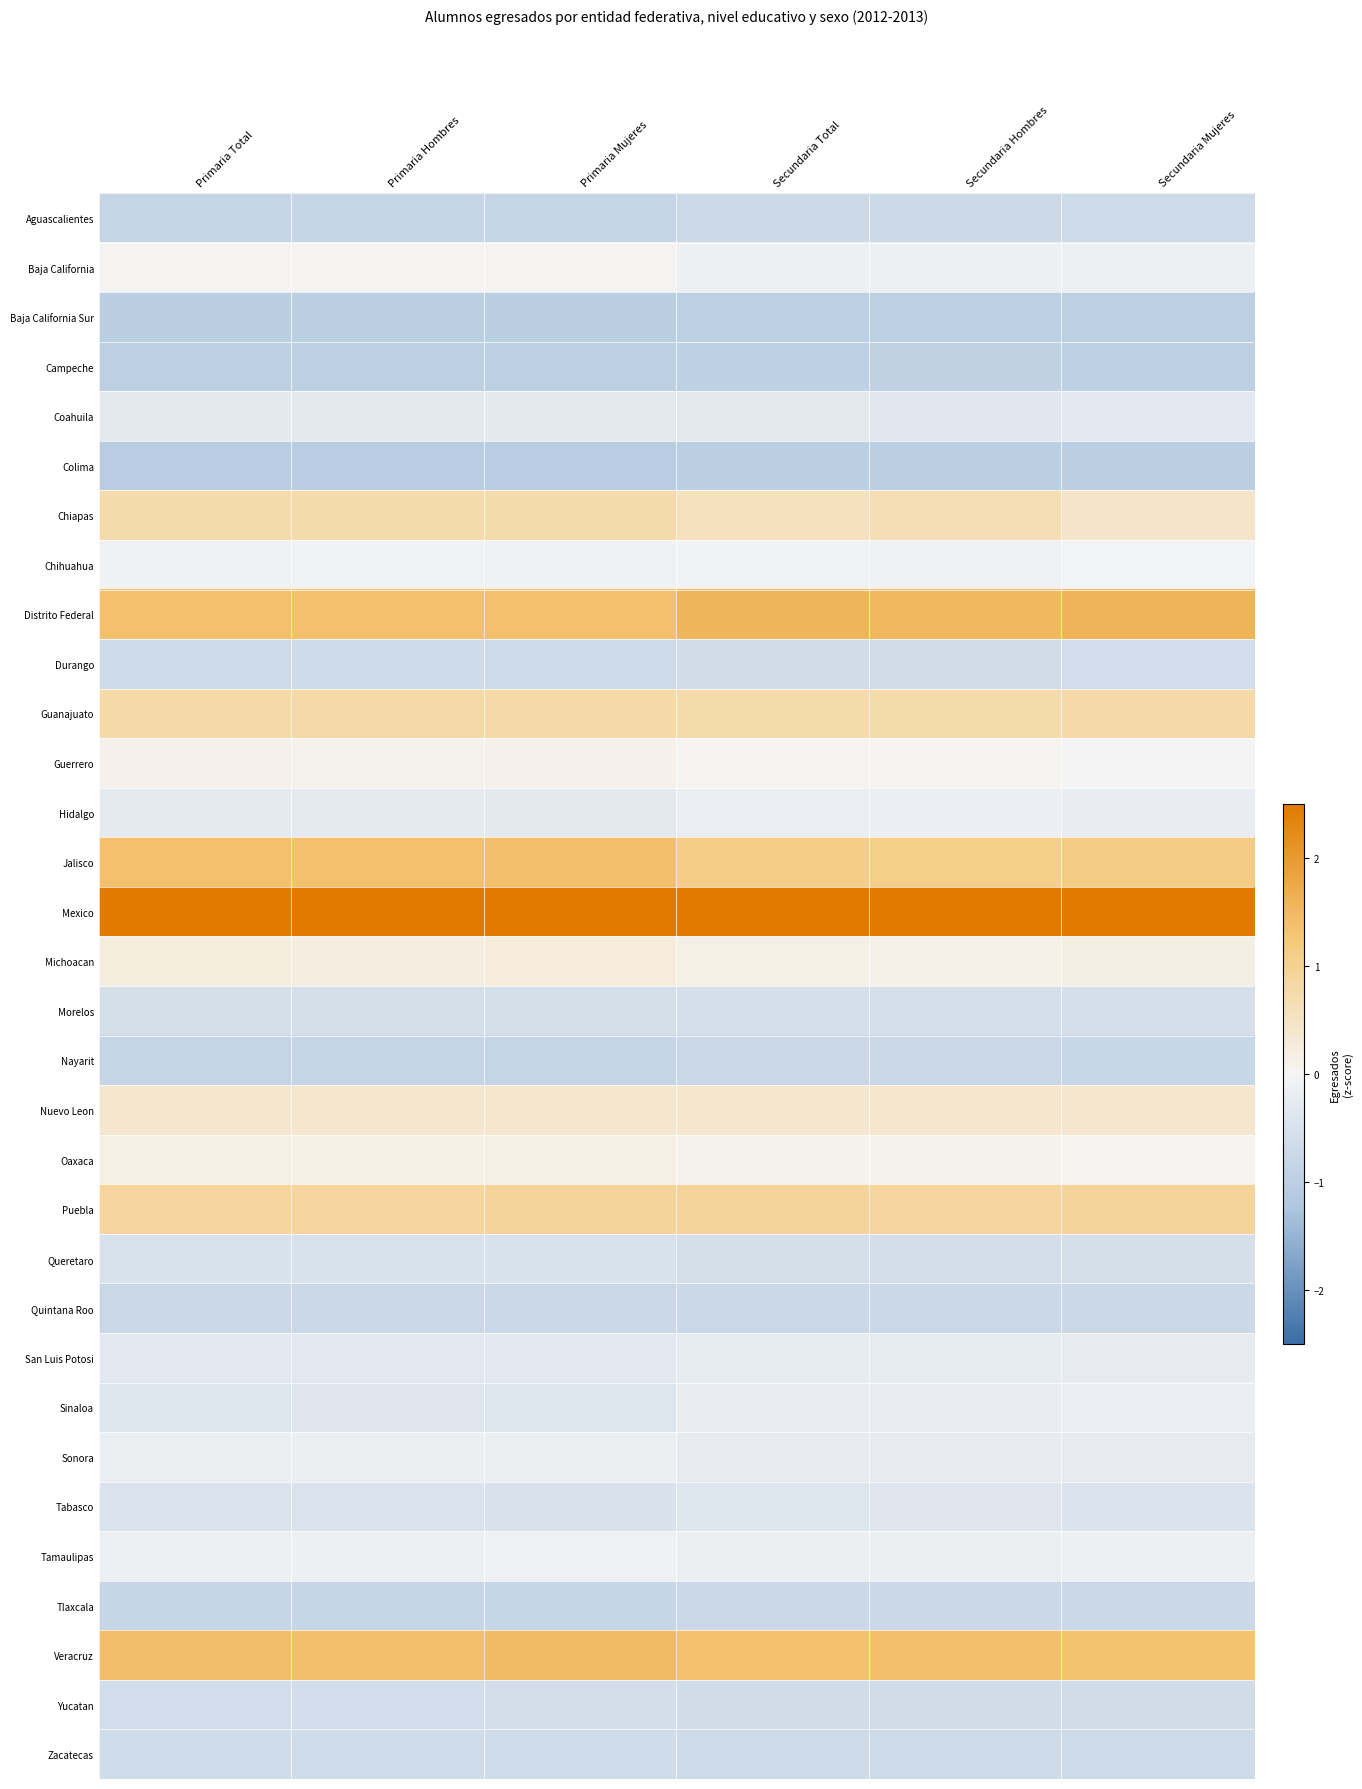

At how many categories does at least one series exceed 0?

6